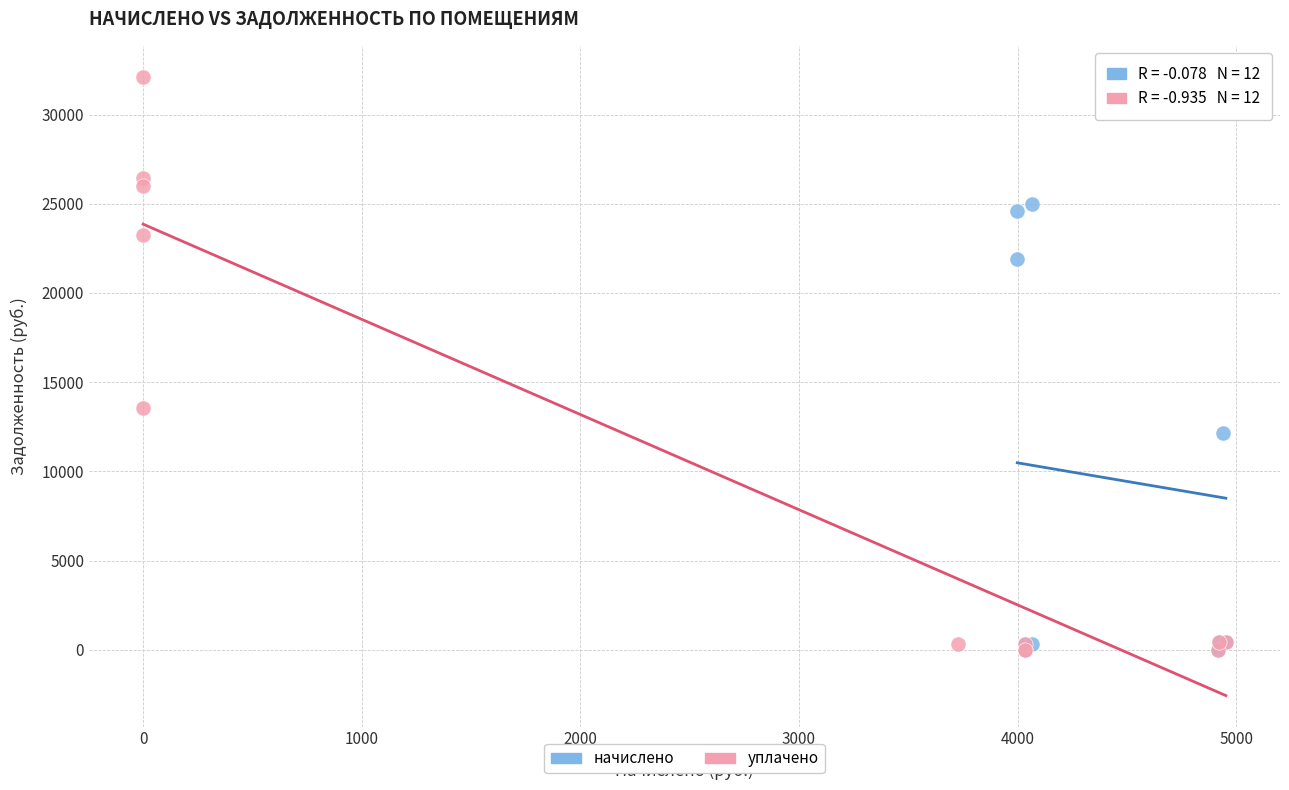

Which series contains the highest Y value?

уплачено